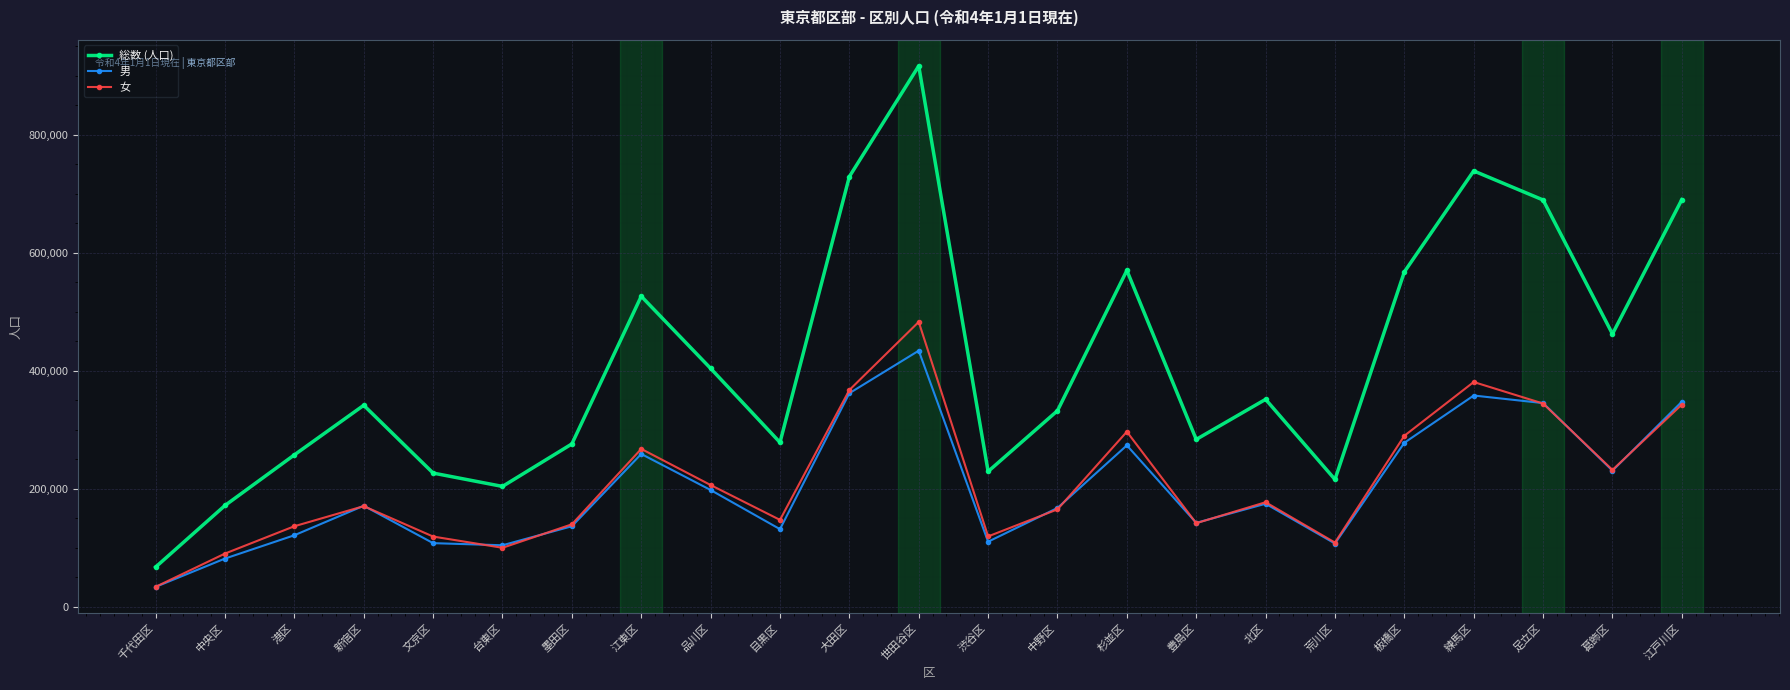

Which series changed the most between 墨田区 and 中野区?

総数 (人口)